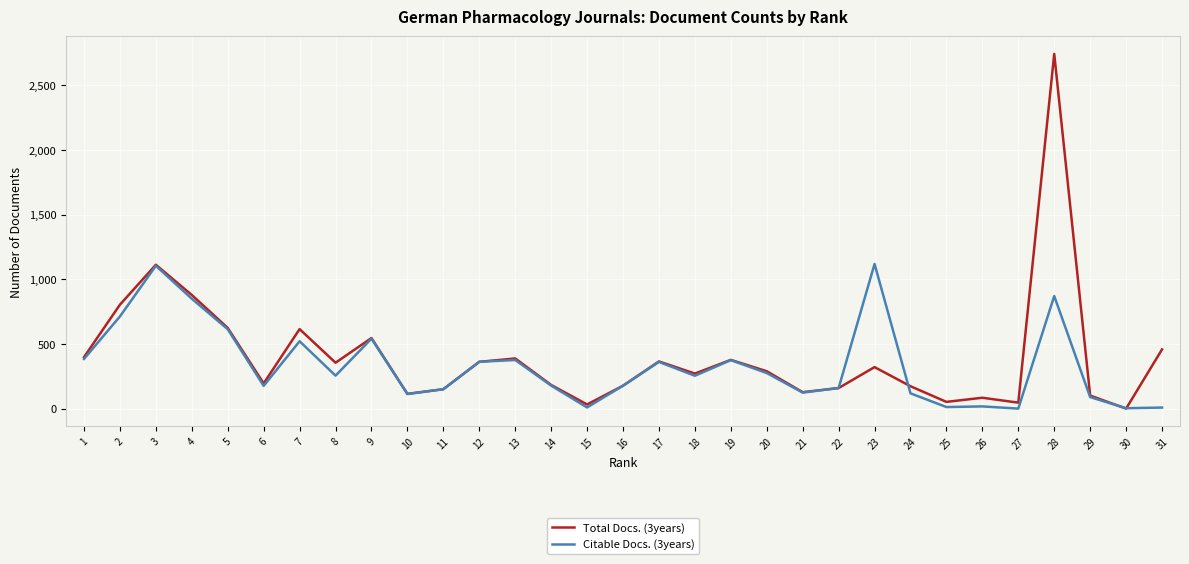

Which series has the largest total across all categories?

Total Docs. (3years)